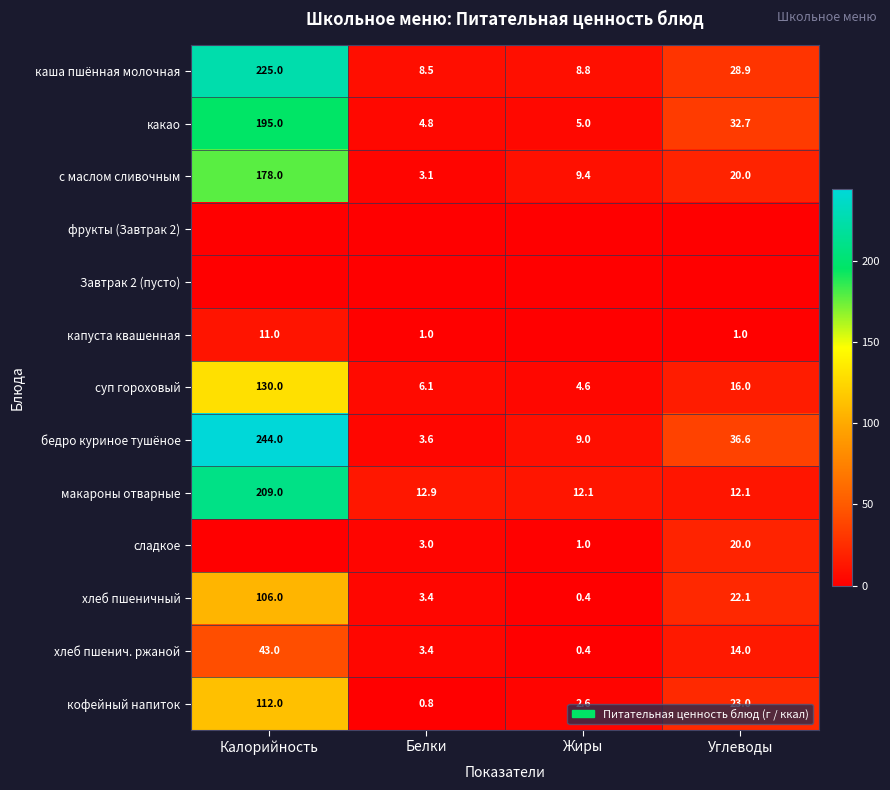

What is the average value of the бедро куриное тушёное series?

73.3